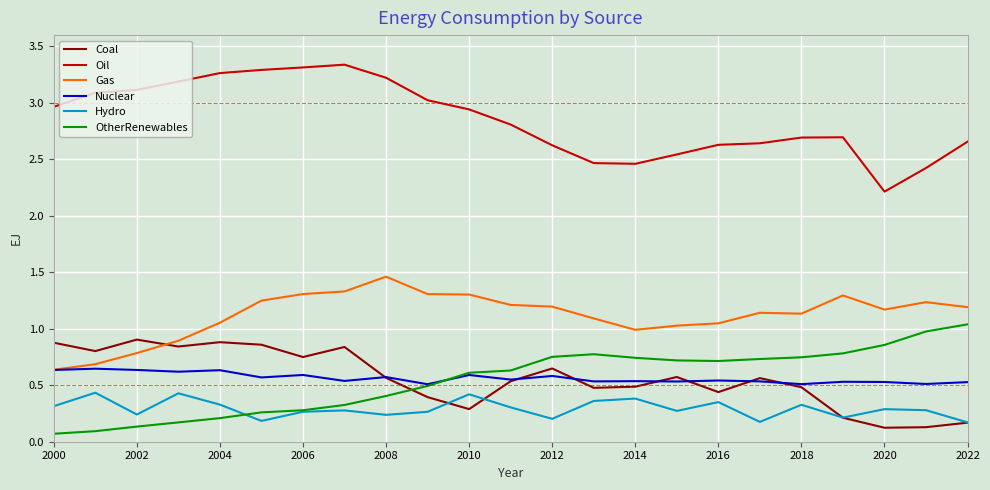

Which series has the largest total across all categories?

Oil